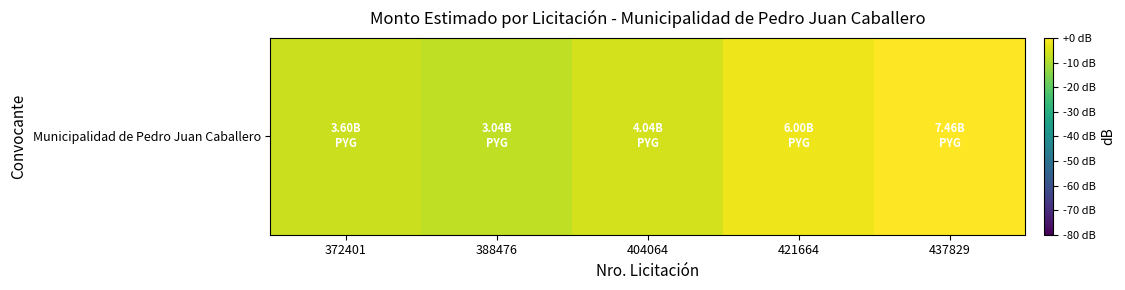

Rank the categories by value from highest to lowest.

437829, 421664, 404064, 372401, 388476